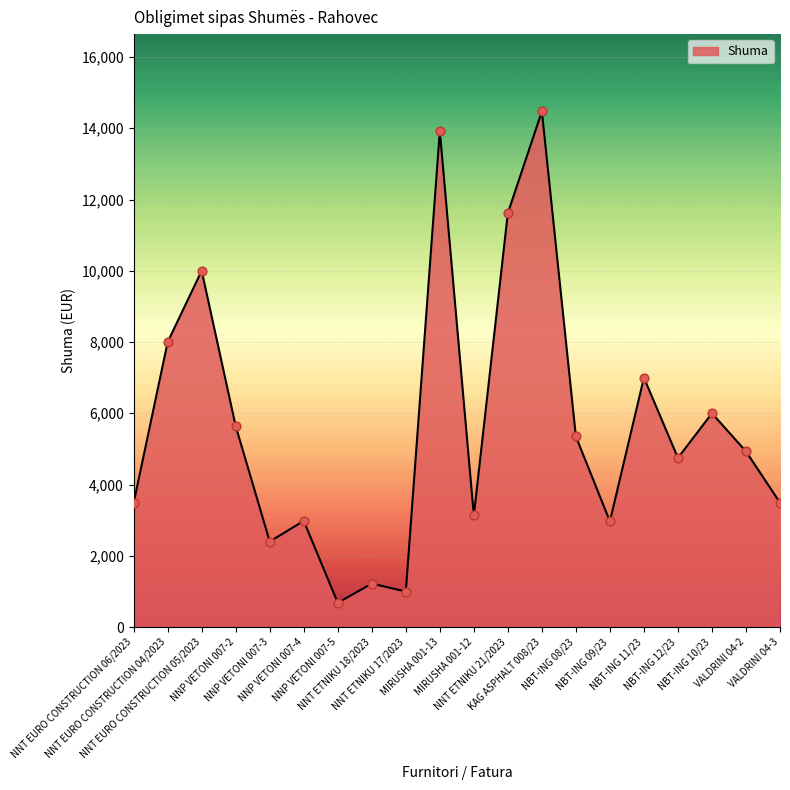

Between NNP VETONI 007-2 and NBT-ING 11/23, which is larger?

NBT-ING 11/23